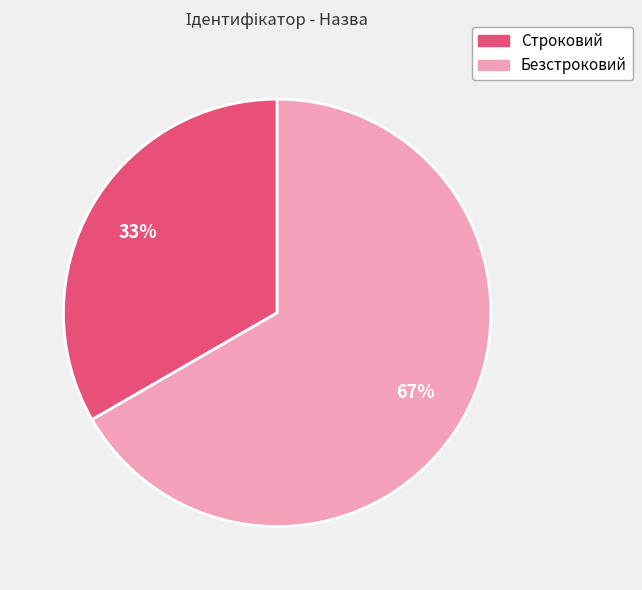

Between Строковий and Безстроковий, which is larger?

Безстроковий